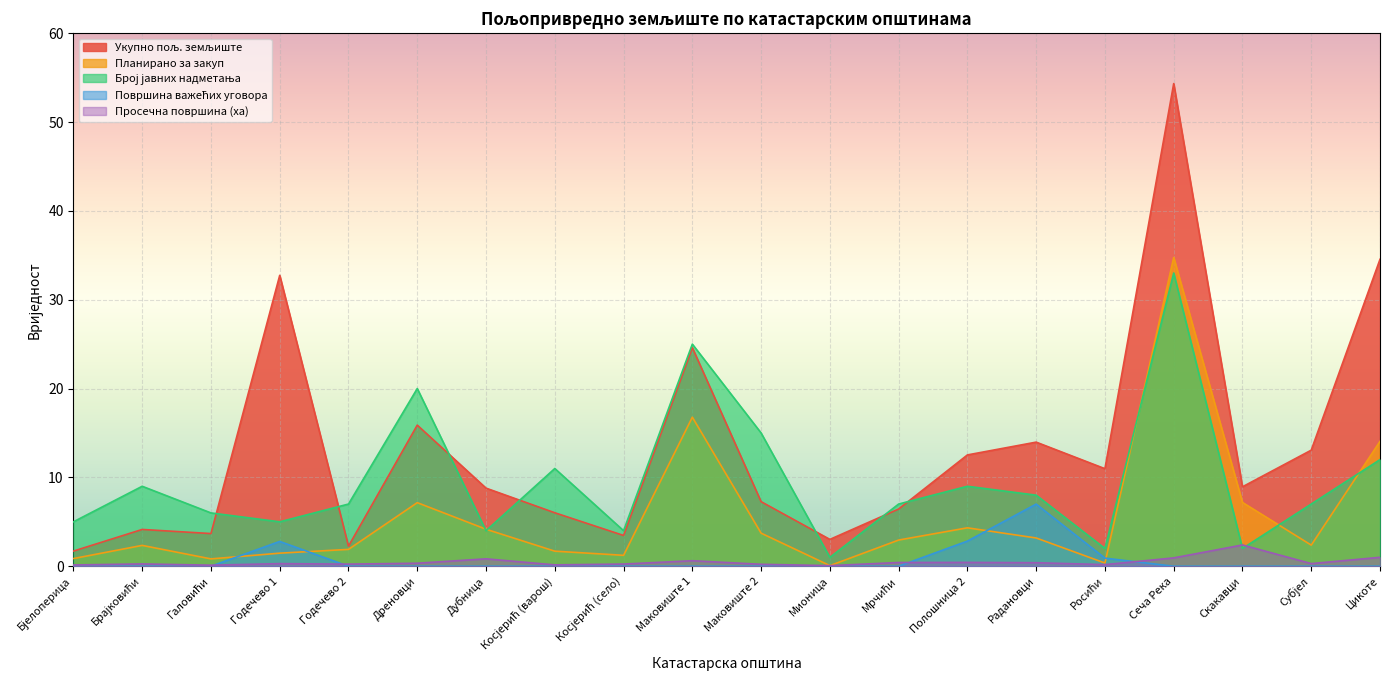

True or false: Планирано за закуп and Укупно пољ. земљиште intersect in this chart.

False